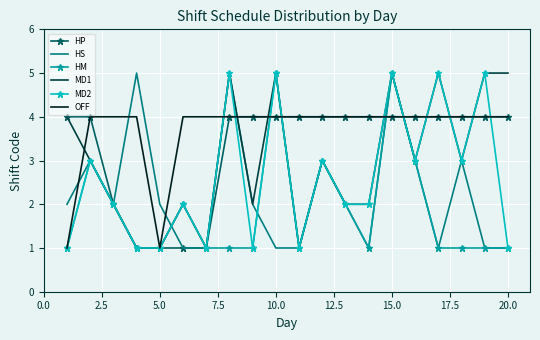

What is the smallest value displayed?

1